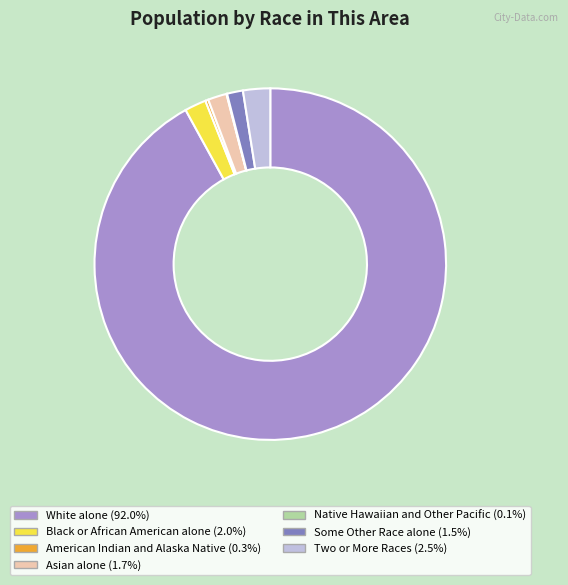

Does White alone (92.0%) account for over 50% of the chart?

Yes